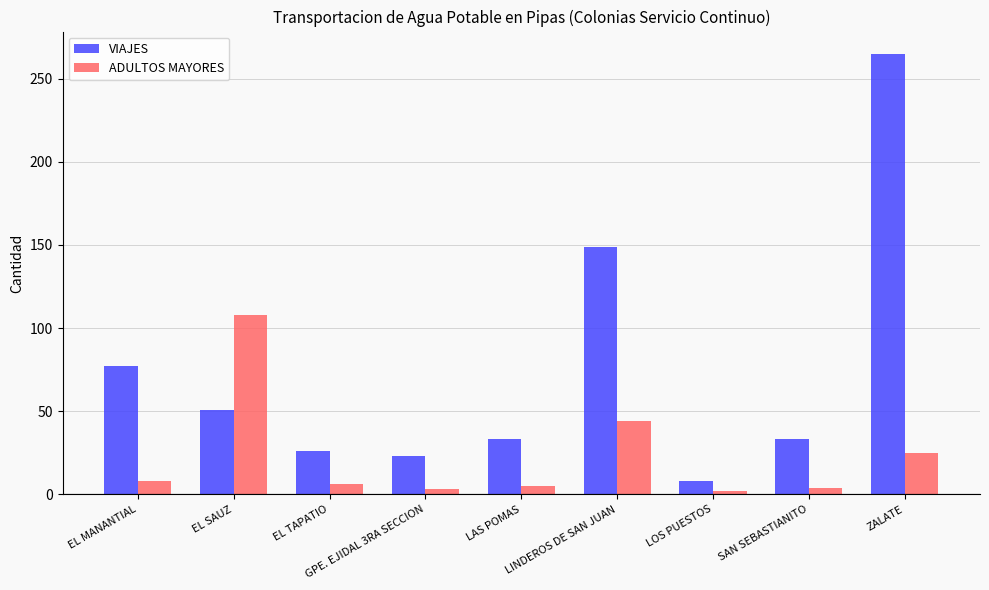

Which series has the largest total across all categories?

VIAJES